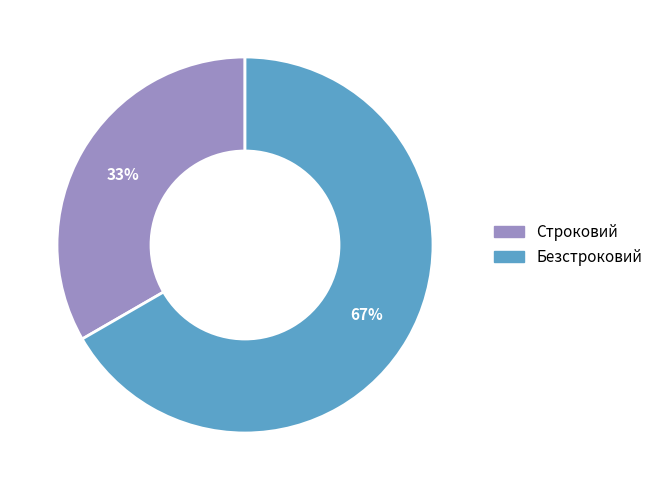

Which category accounts for the majority?

Безстроковий